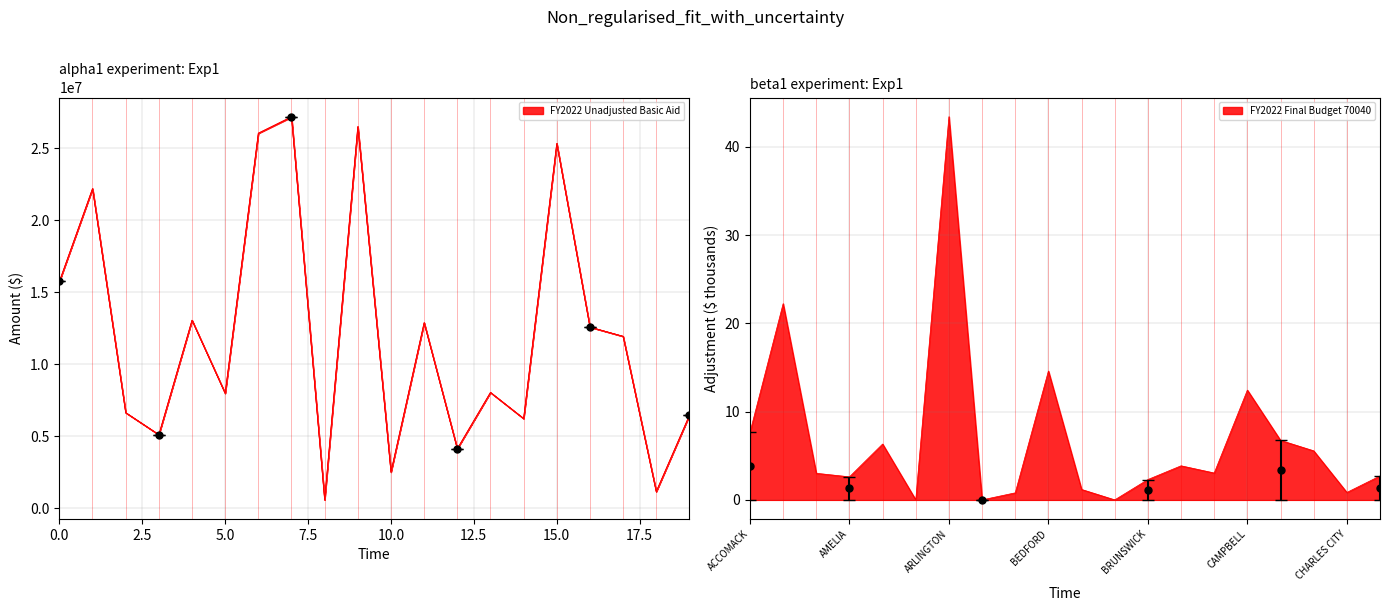

What is the difference between the highest and lowest values at BUCHANAN?

169